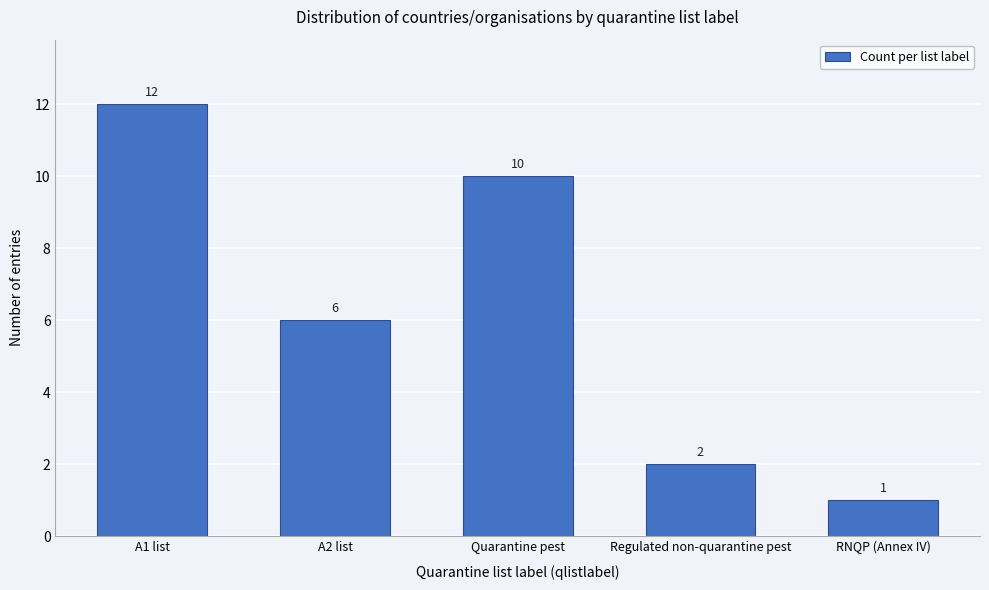

Reading left to right, extract all data points from this chart.

12	6	10	2	1